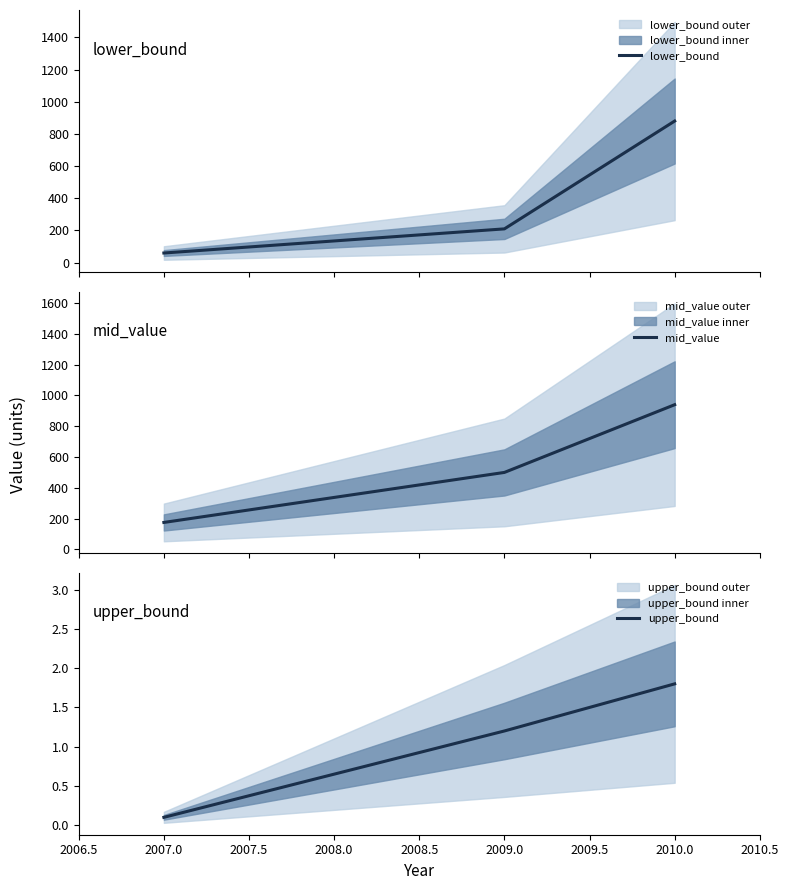

What is the minimum value for lower_bound?

60